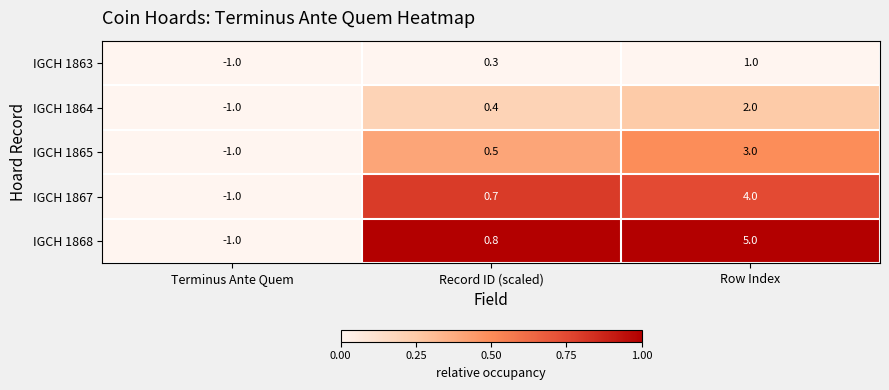

How many distinct data groups are displayed?

5